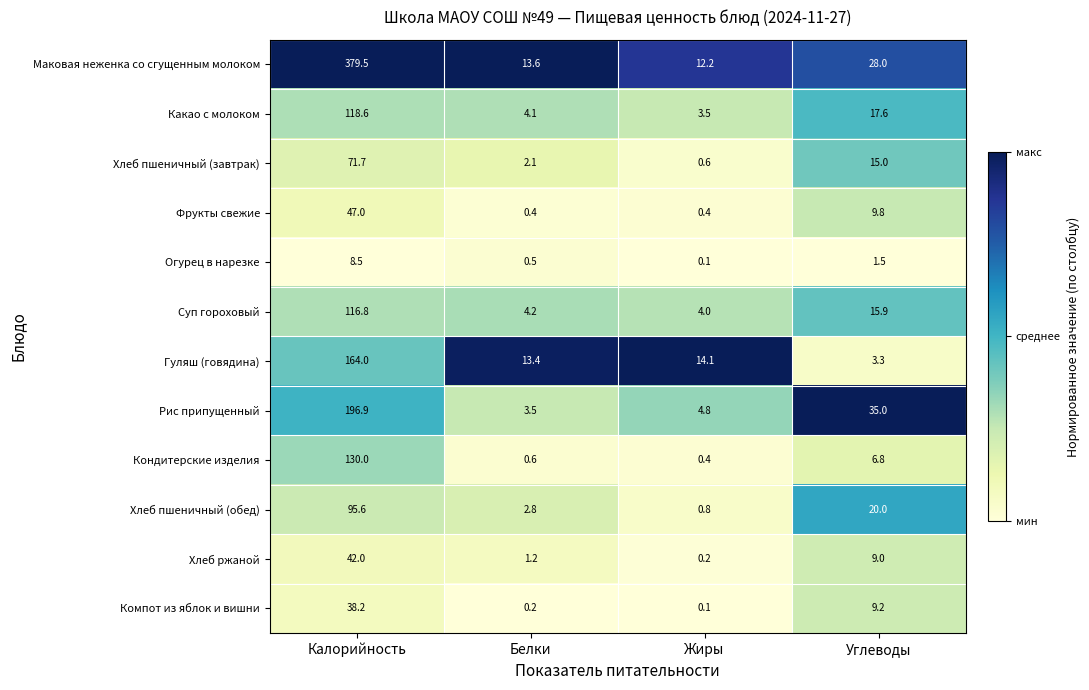

Which label corresponds to the smallest value in the chart?

Жиры